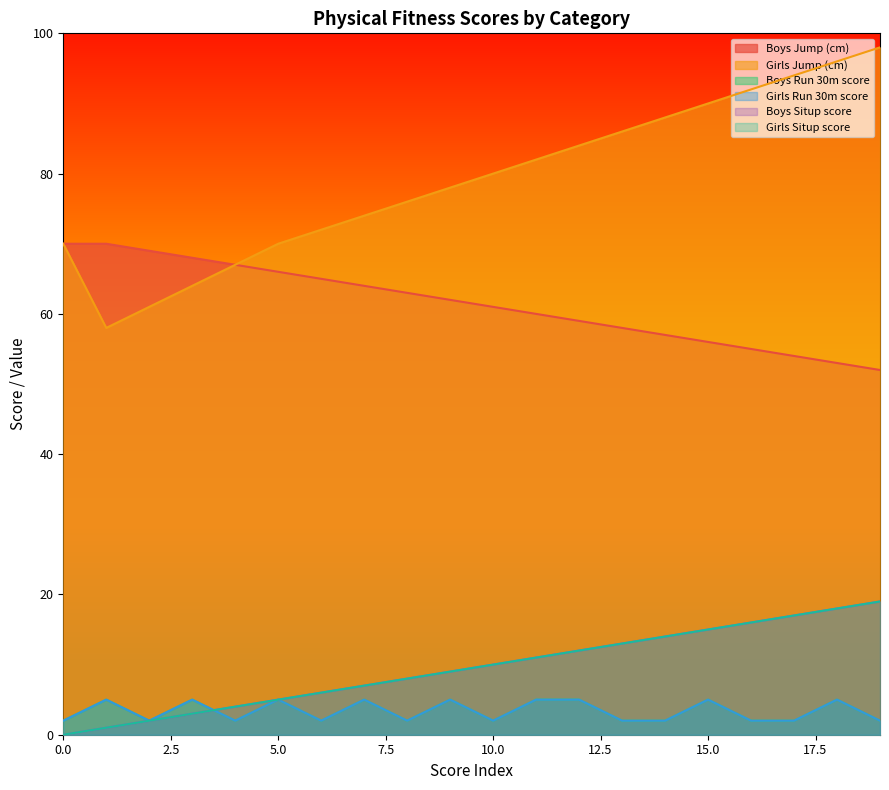

True or false: Girls Situp score and Boys Jump (cm) cross at least once.

False